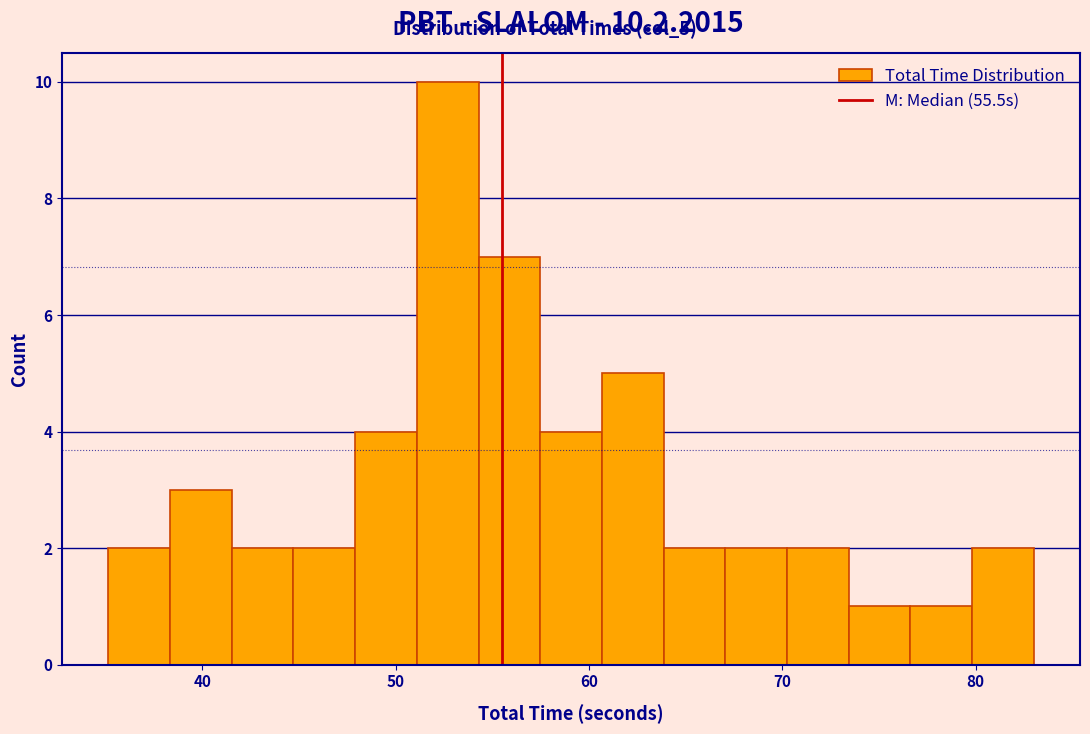

Read against the x-axis, roughly where is the centre of the tallest bar?

53